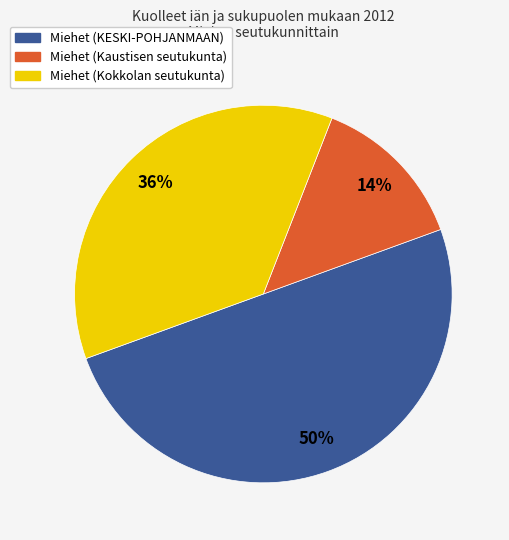

How many segments does this pie chart have?

3